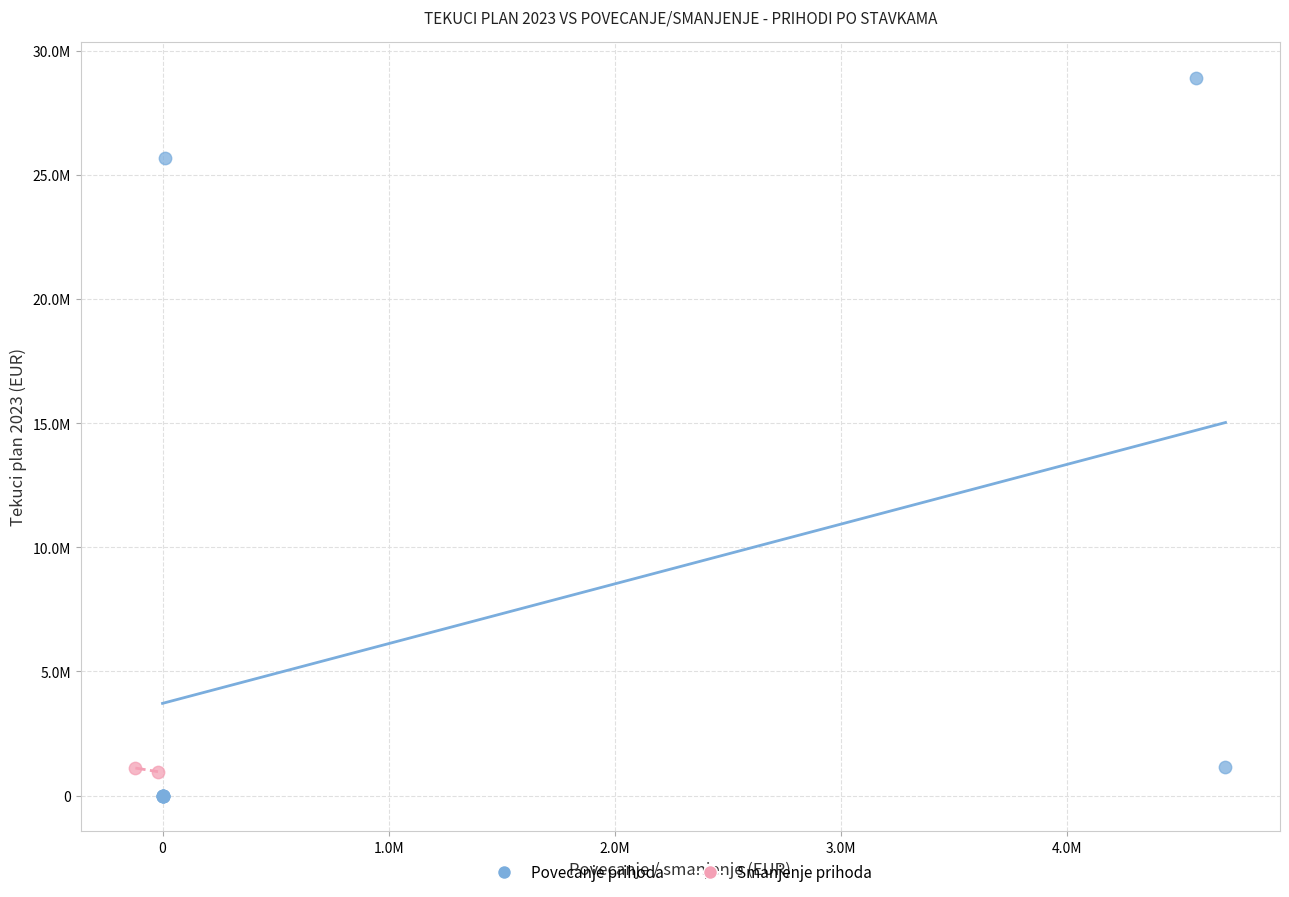

What are all the series names shown in the legend?

Povecanje prihoda, Smanjenje prihoda